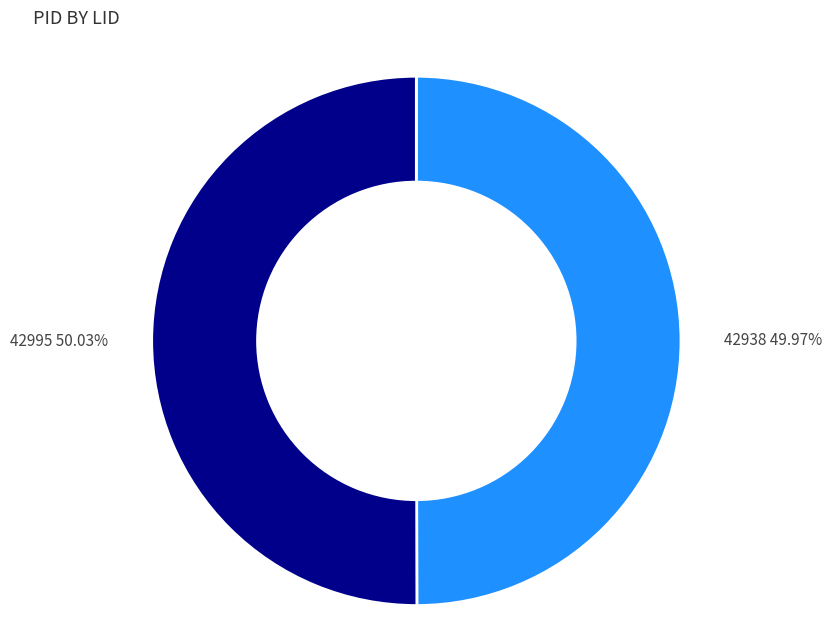

How many slices are in this pie chart?

2